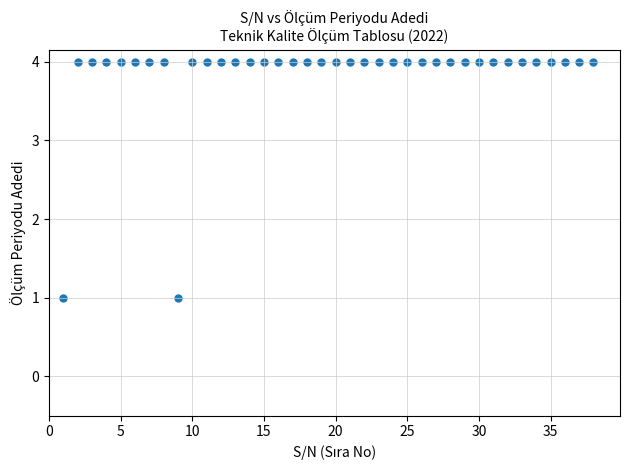

What is the range of X values (max minus min)?

37